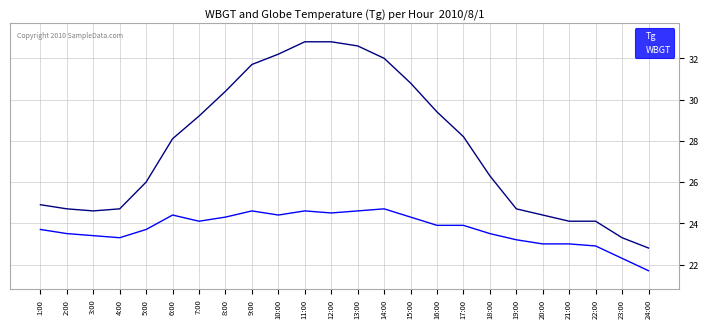

True or false: WBGT and Tg cross at least once.

False